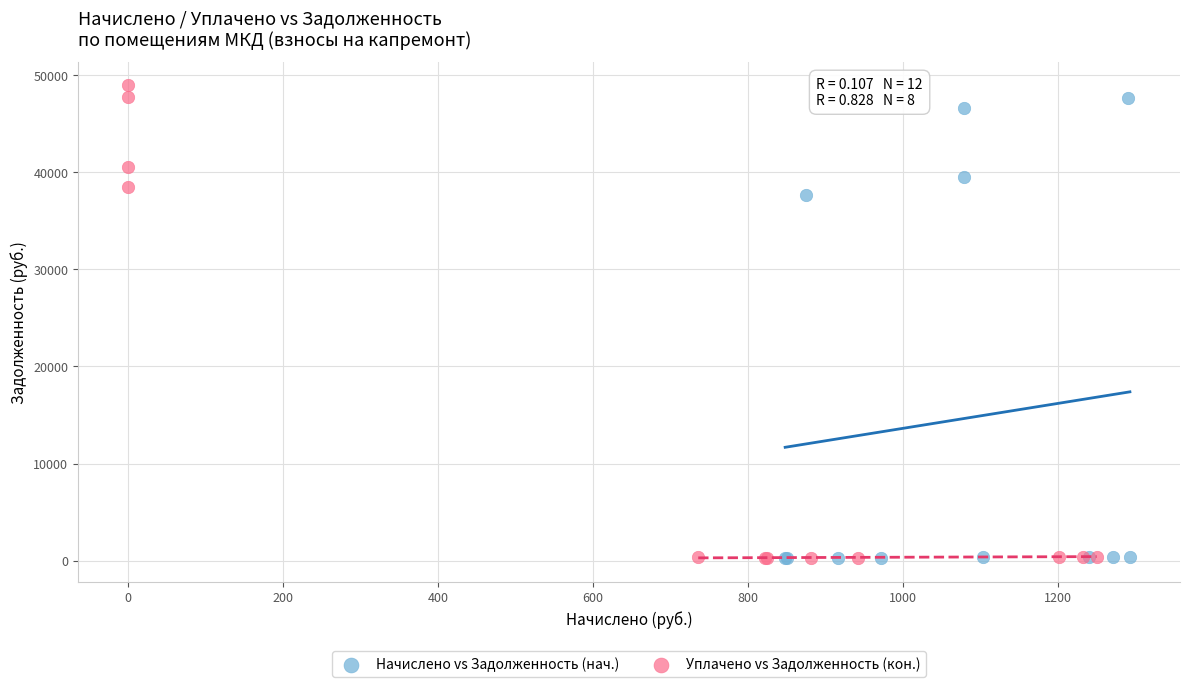

Which series has the largest Y range (max minus min)?

Уплачено vs Задолженность (кон.)